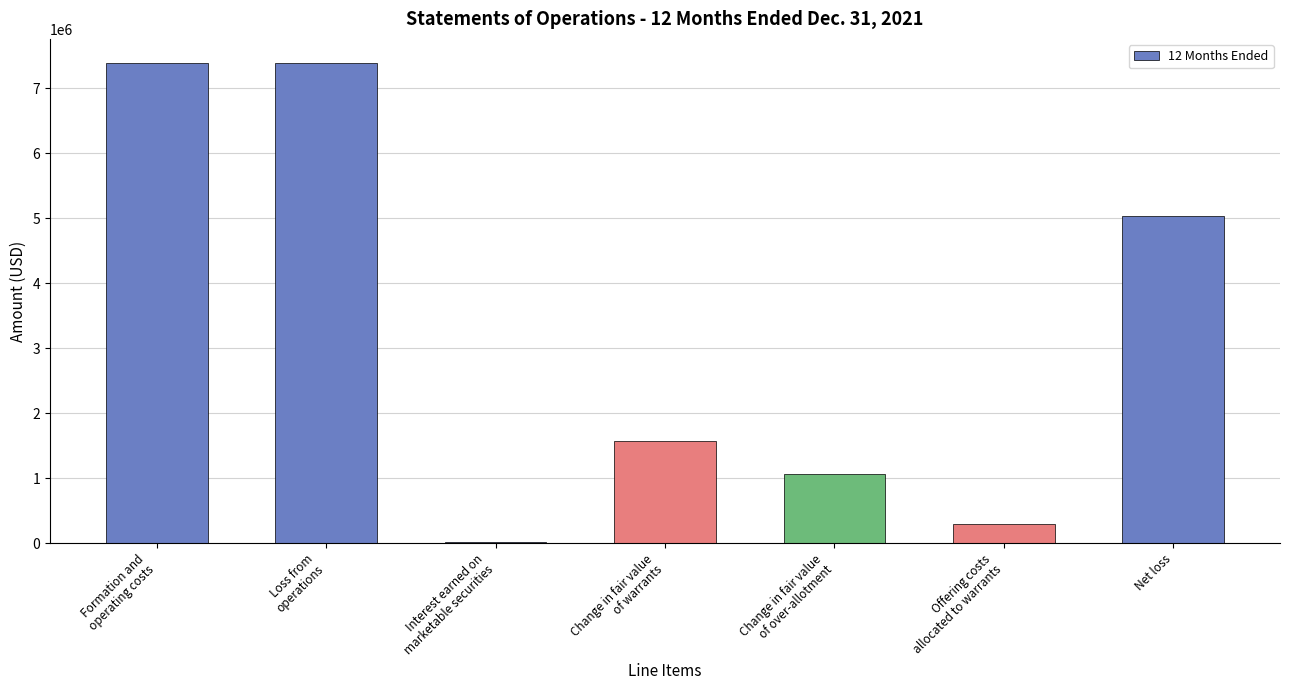

What is the maximum value shown in the chart?

7390964